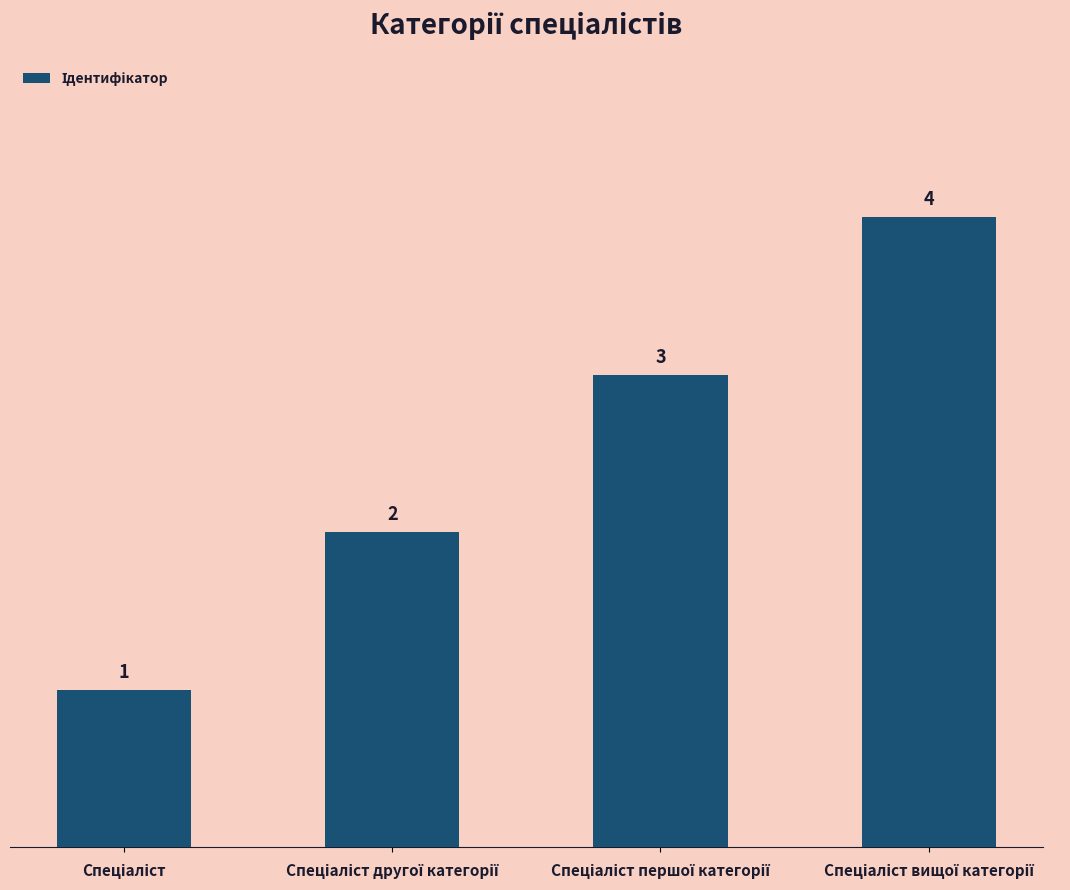

What is the sum of all values?

10